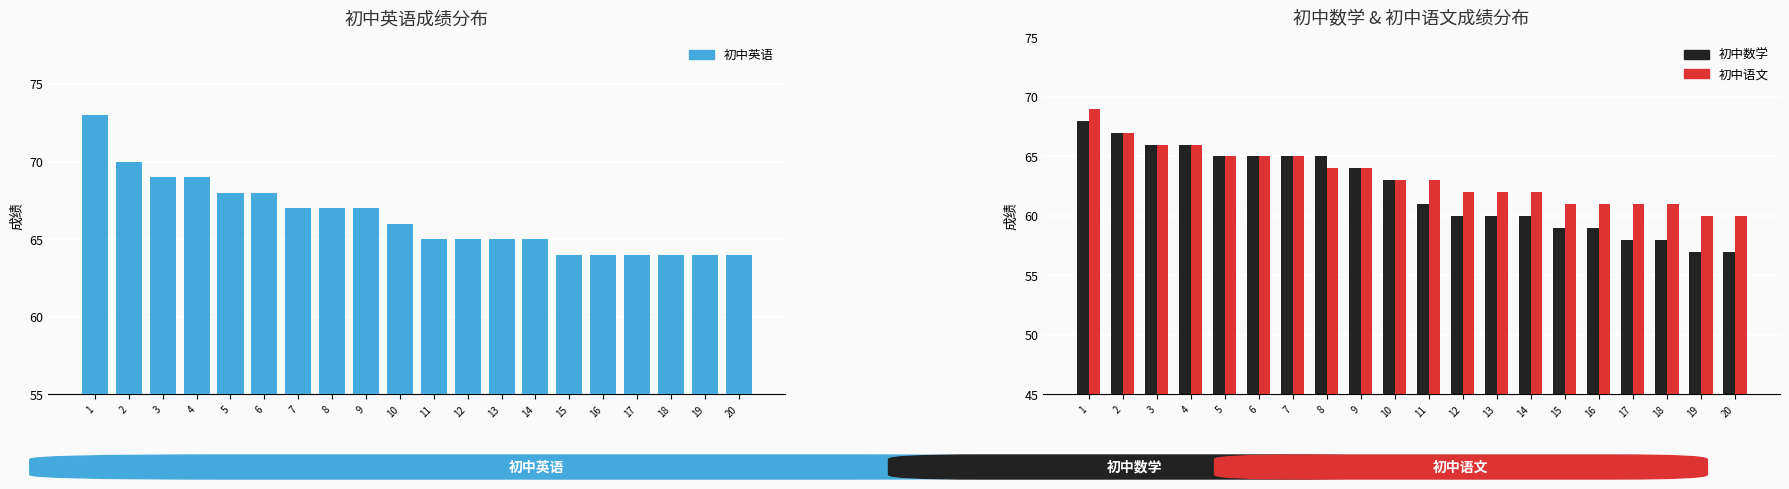

Rank the series by their maximum value, from lowest to highest.

初中数学, 初中语文, 初中英语